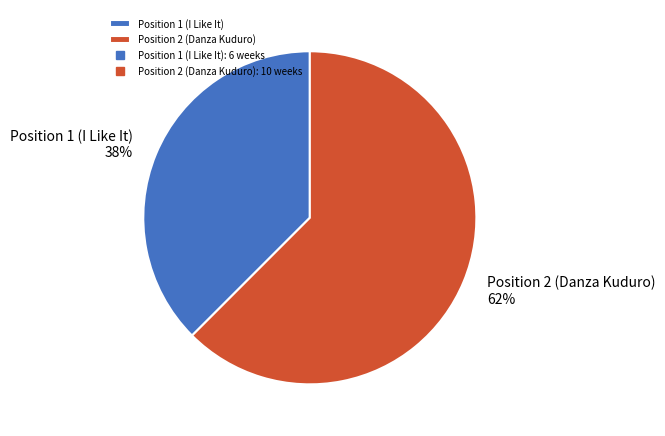

True or false: Position 1 (I Like It) accounts for 38% of the total.

True